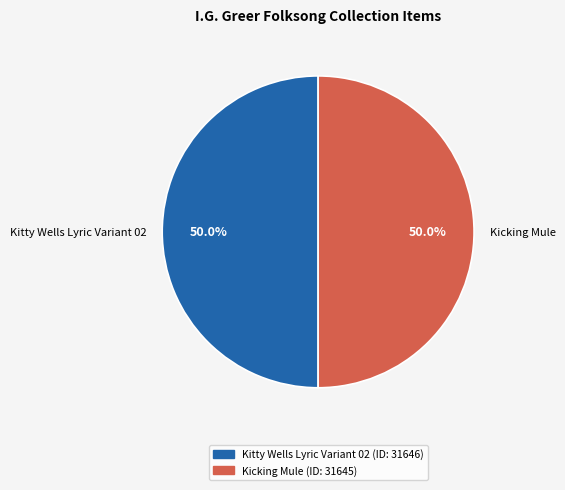

What is the ratio of the value at Kicking Mule to the value at Kitty Wells Lyric Variant 02?

1.0